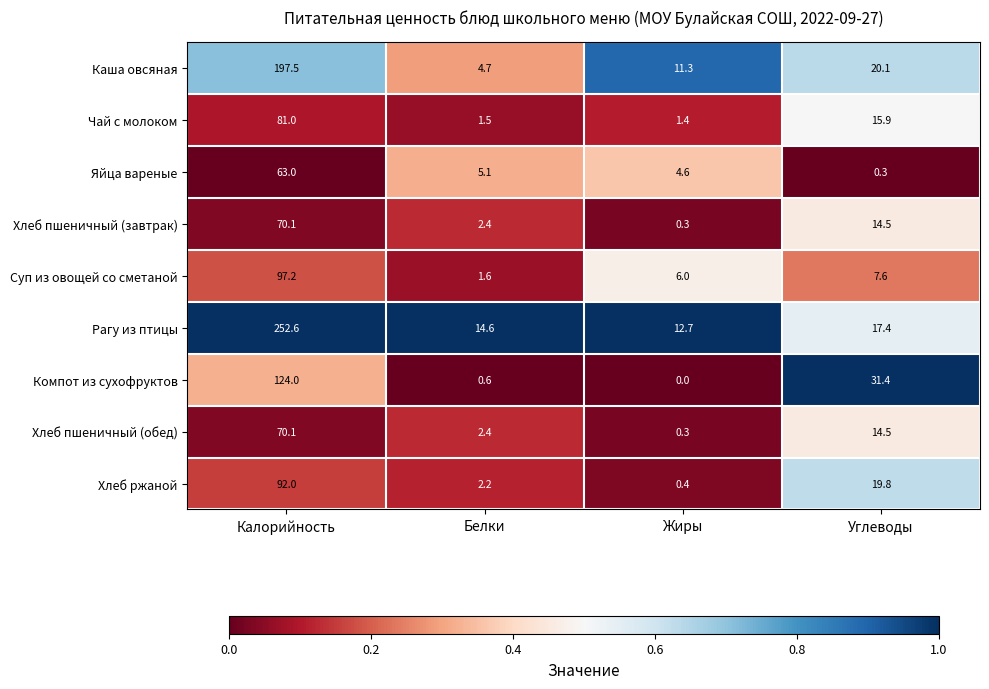

At which category is the sum across all series the highest?

Калорийность